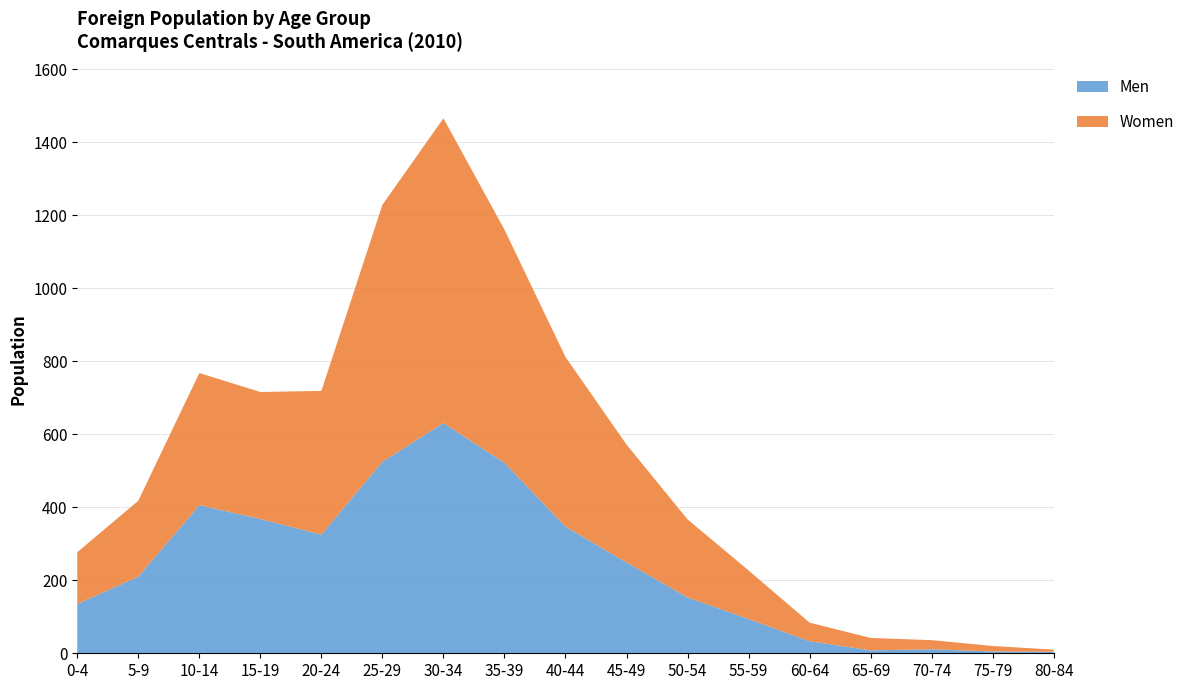

Reading left to right, transcribe all the data shown in this chart.

Men: 0-4=135	5-9=210	10-14=406	15-19=368	20-24=325	25-29=525	30-34=631	35-39=522	40-44=347	45-49=249	50-54=153	55-59=94	60-64=33	65-69=8	70-74=11	75-79=5	80-84=4
Women: 0-4=142	5-9=208	10-14=362	15-19=348	20-24=394	25-29=704	30-34=835	35-39=639	40-44=465	45-49=323	50-54=214	55-59=133	60-64=51	65-69=34	70-74=25	75-79=15	80-84=6